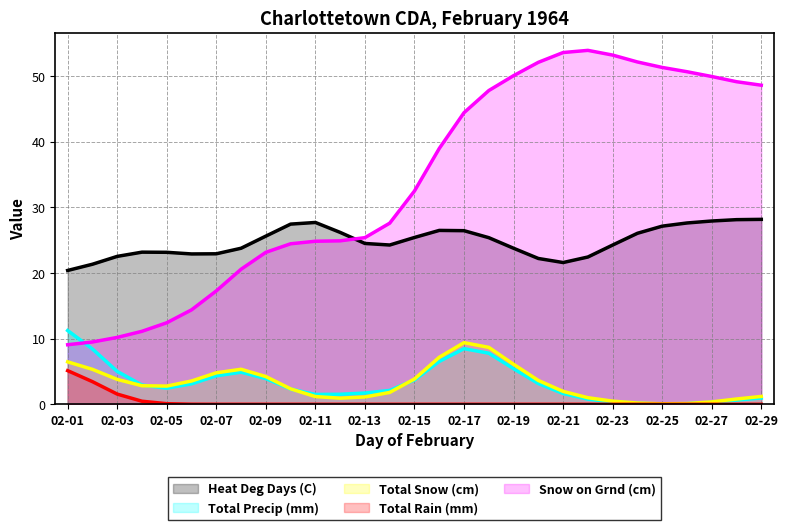

Is it true that Heat Deg Days (C) equals 39.6 at 02-23?

False